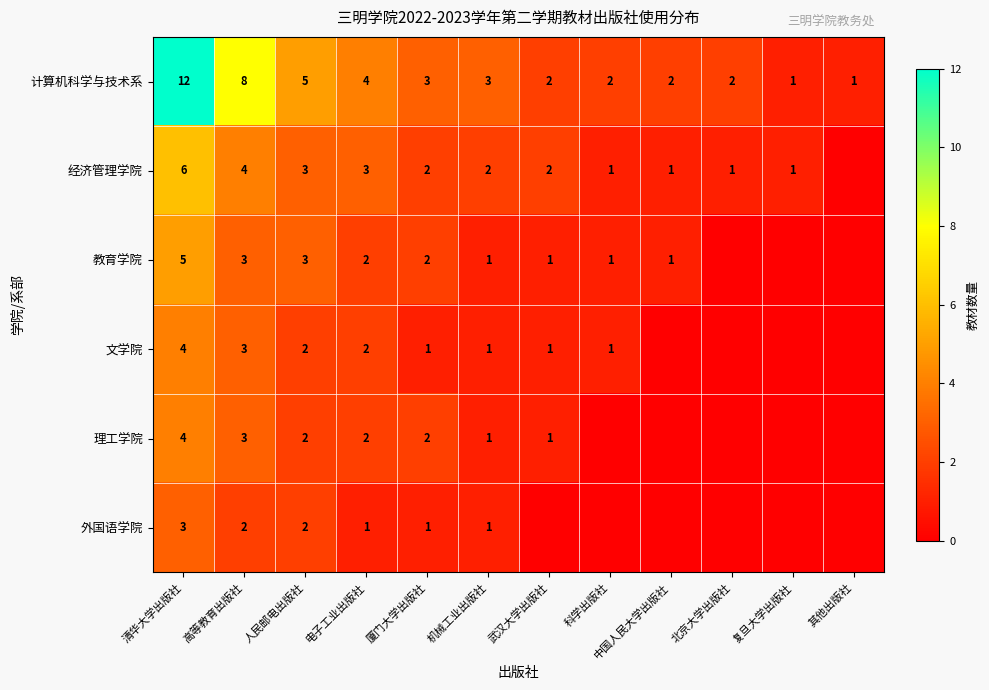

Is it true that 计算机科学与技术系 equals 1 at 北京大学出版社?

False